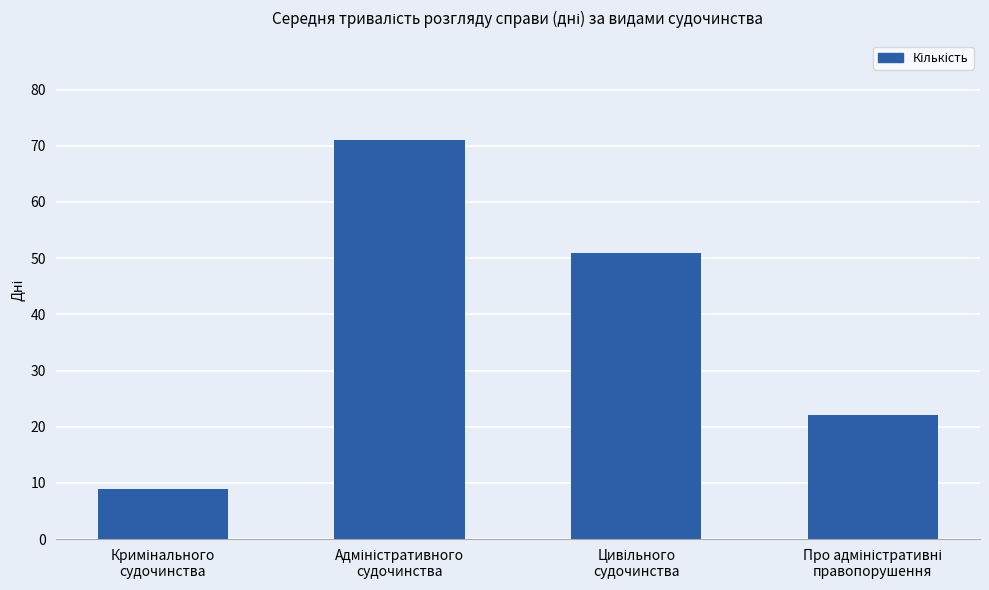

What is the value of the 4th bar from the left?

22